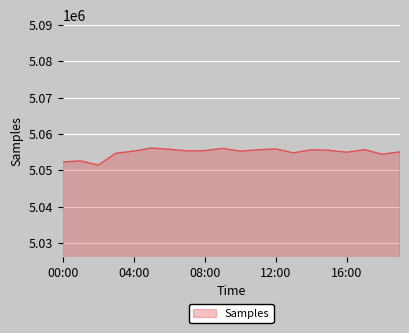

What is the maximum value shown in the chart?

5056114